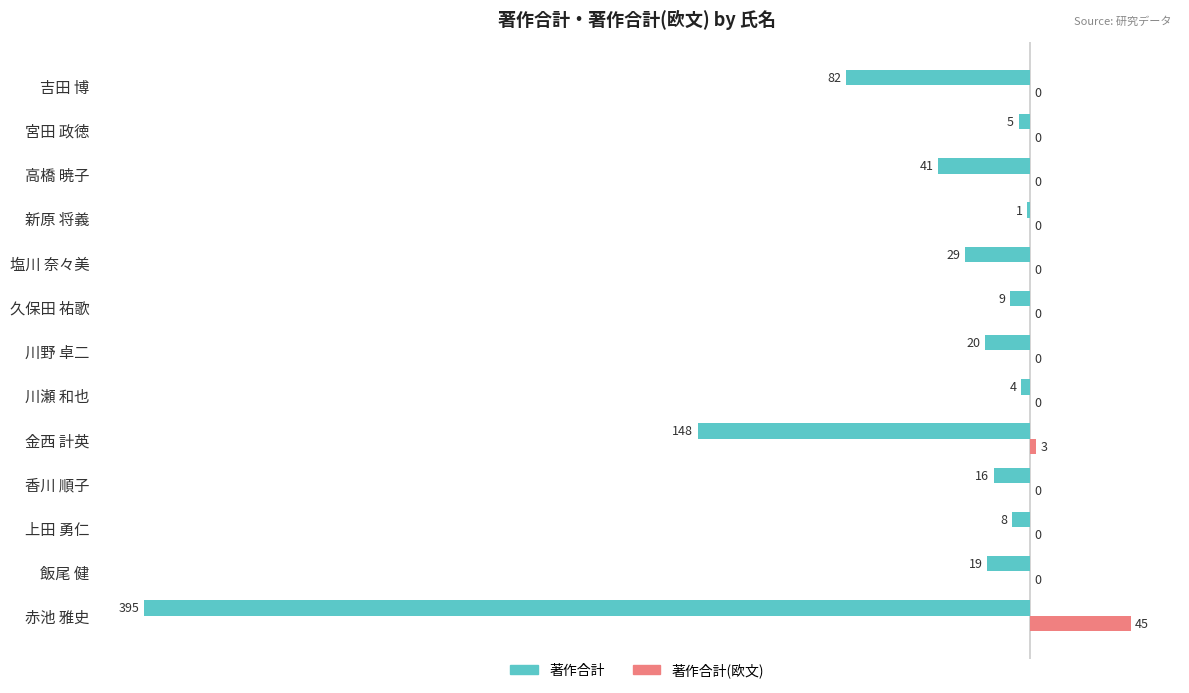

Which series changed the most between 久保田 祐歌 and 高橋 暁子?

著作合計